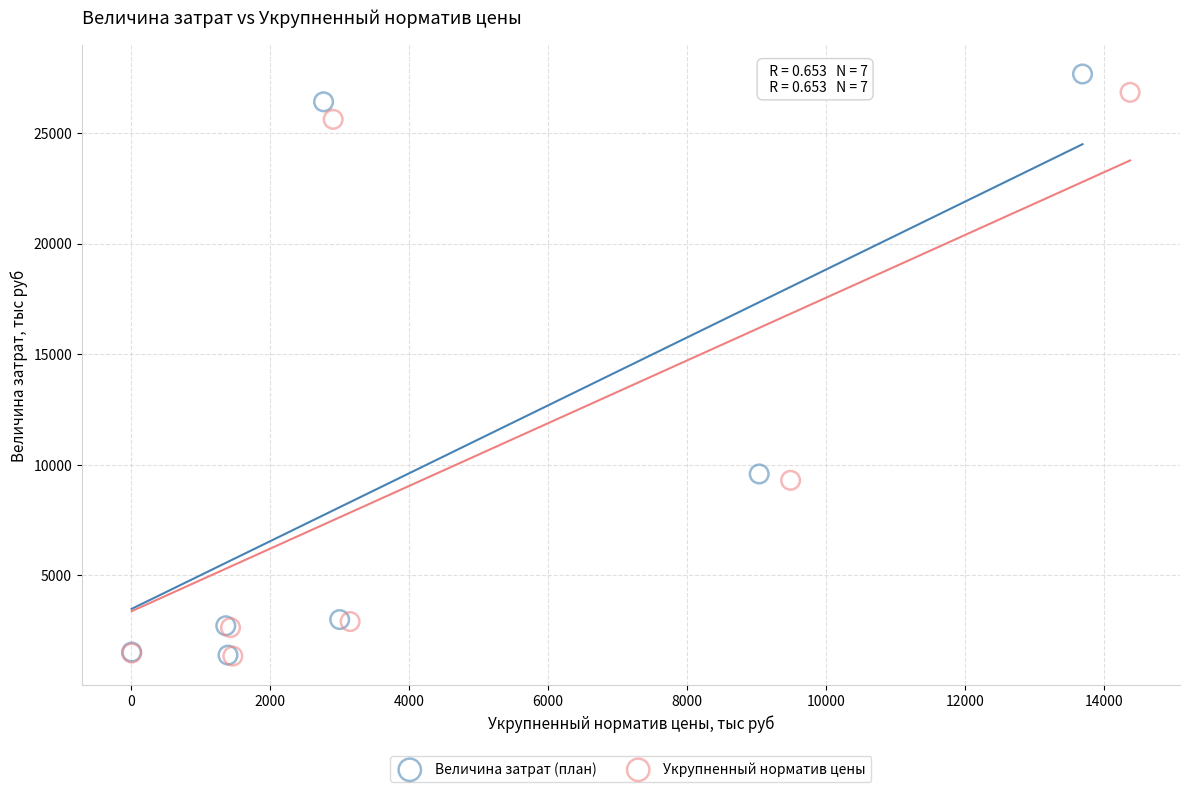

Which series has the widest spread of Y values?

Величина затрат (план)